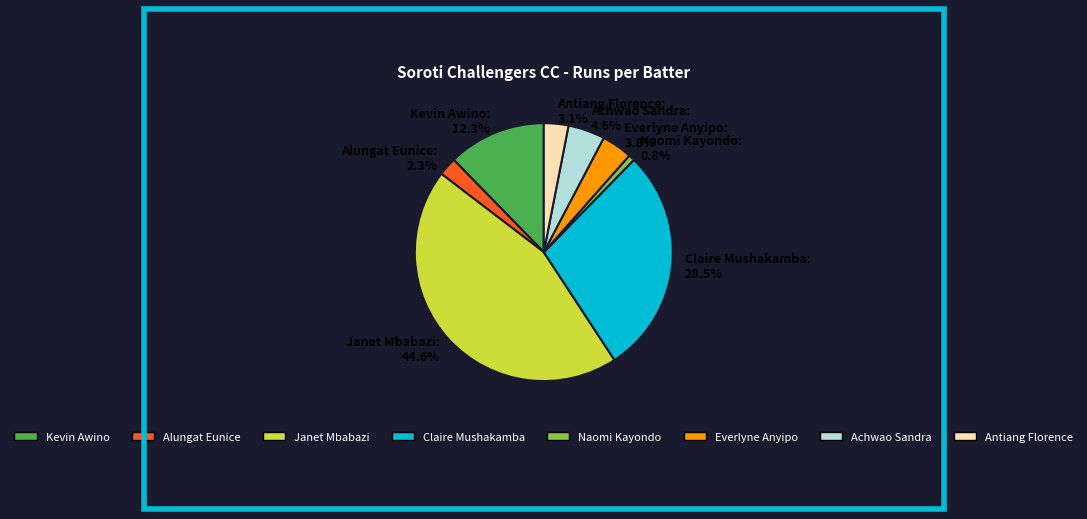

Rank the categories by value from lowest to highest.

Naomi Kayondo: 0.8%, Alungat Eunice: 2.3%, Antiang Florence: 3.1%, Everlyne Anyipo: 3.8%, Achwao Sandra: 4.6%, Kevin Awino: 12.3%, Claire Mushakamba: 28.5%, Janet Mbabazi: 44.6%